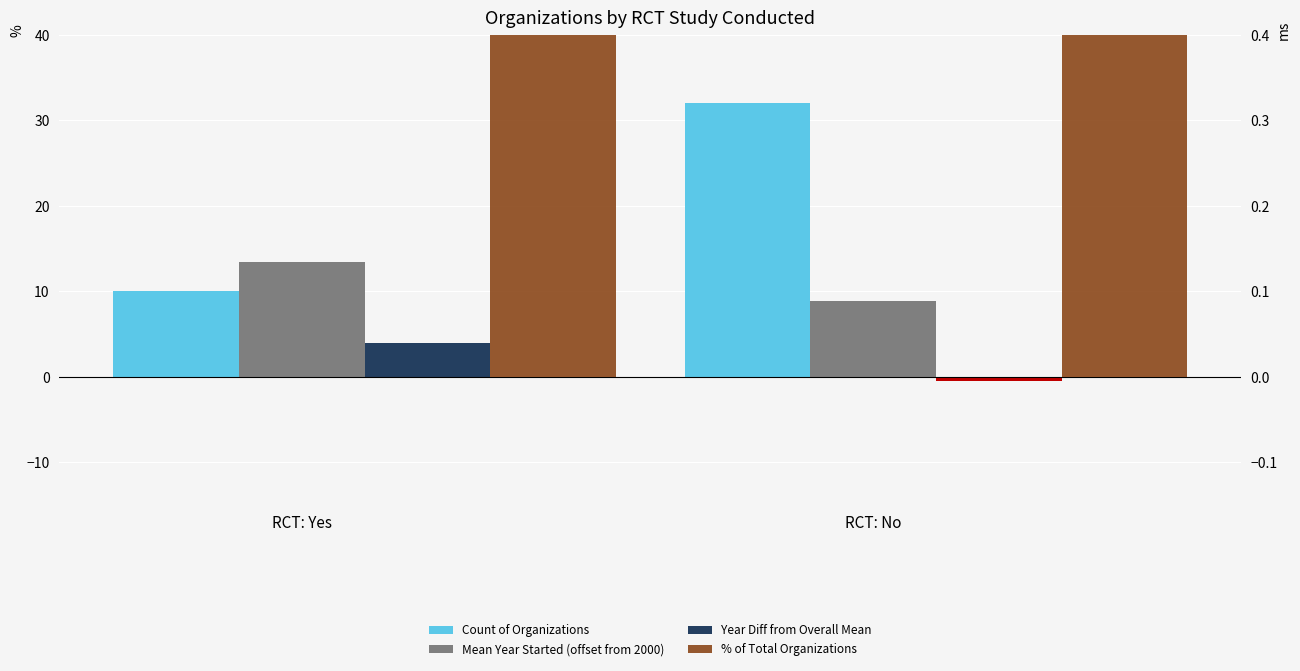

Reading left to right, what are all the values shown in this chart?

Count of Organizations: 10.0	32.0
Mean Year Started (offset from 2000): 13.4	8.9
Year Diff from Overall Mean: 4.0	-0.5
% of Total Organizations: 23.8	76.2